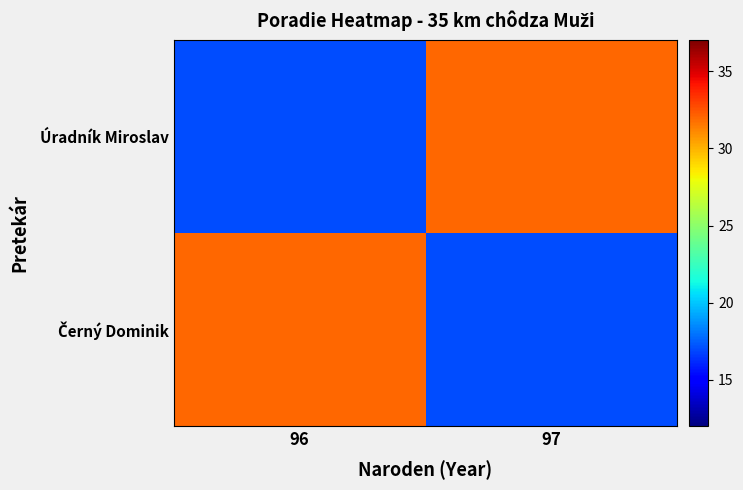

How many series are shown in this chart?

2